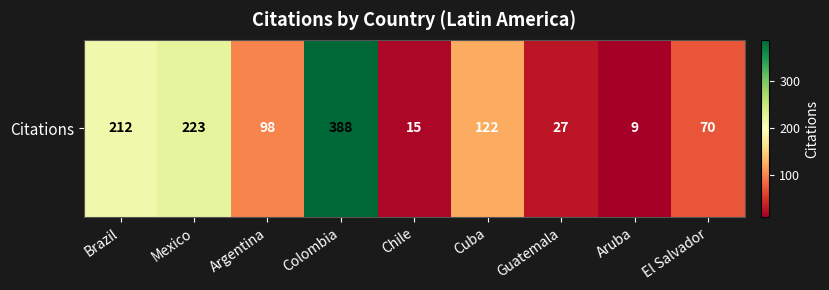

What is the change in value from Mexico to El Salvador?

-153